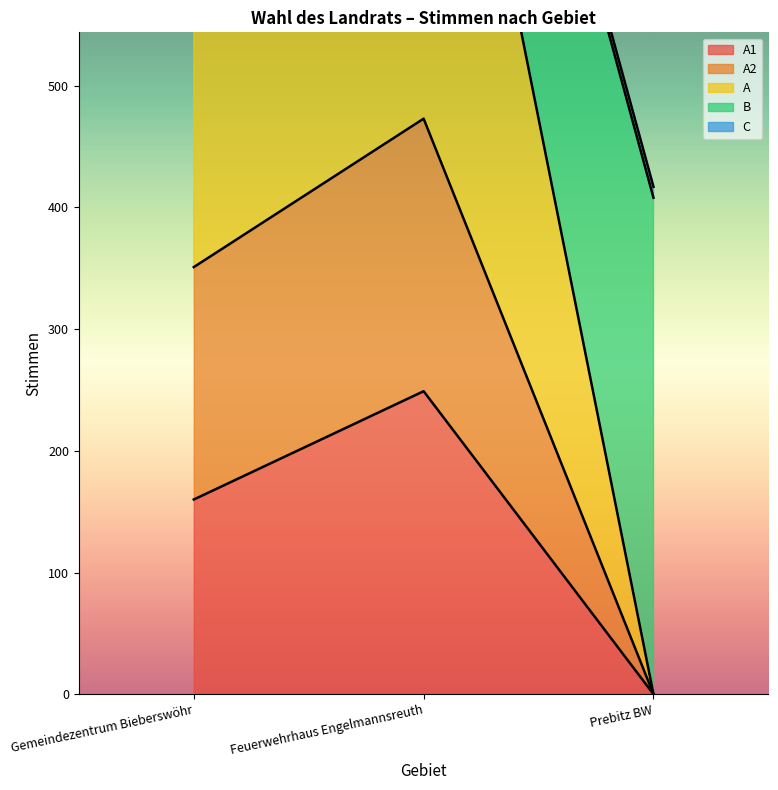

Does the chart have visible grid lines?

No